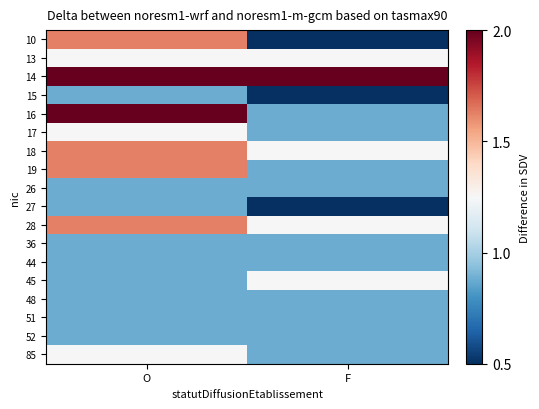

Which category has the highest value across all series?

O